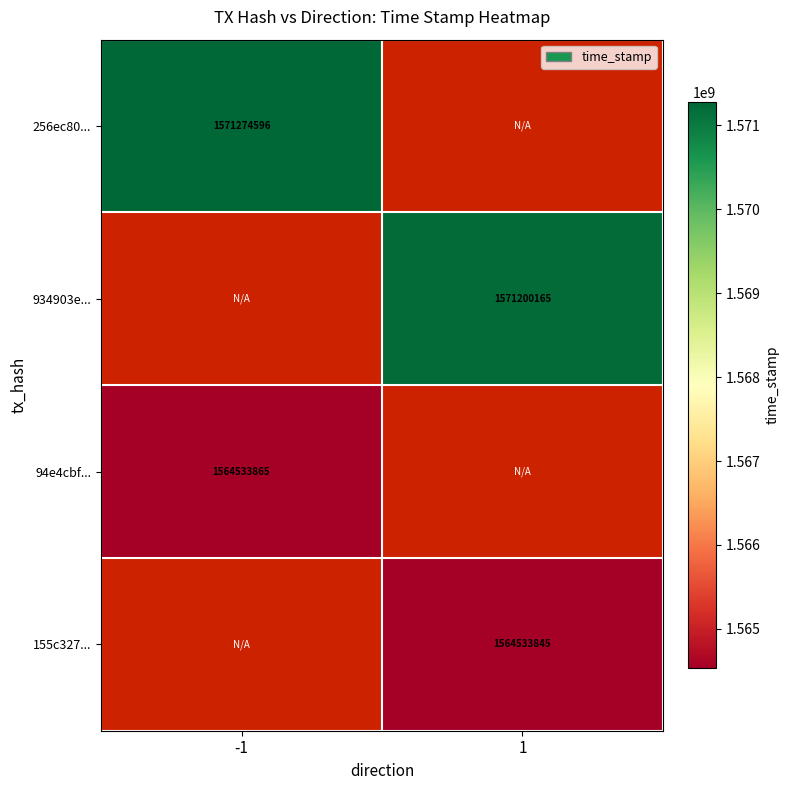

Is the value of 256ec80... at -1 greater than the value of 155c327... at 1?

Yes